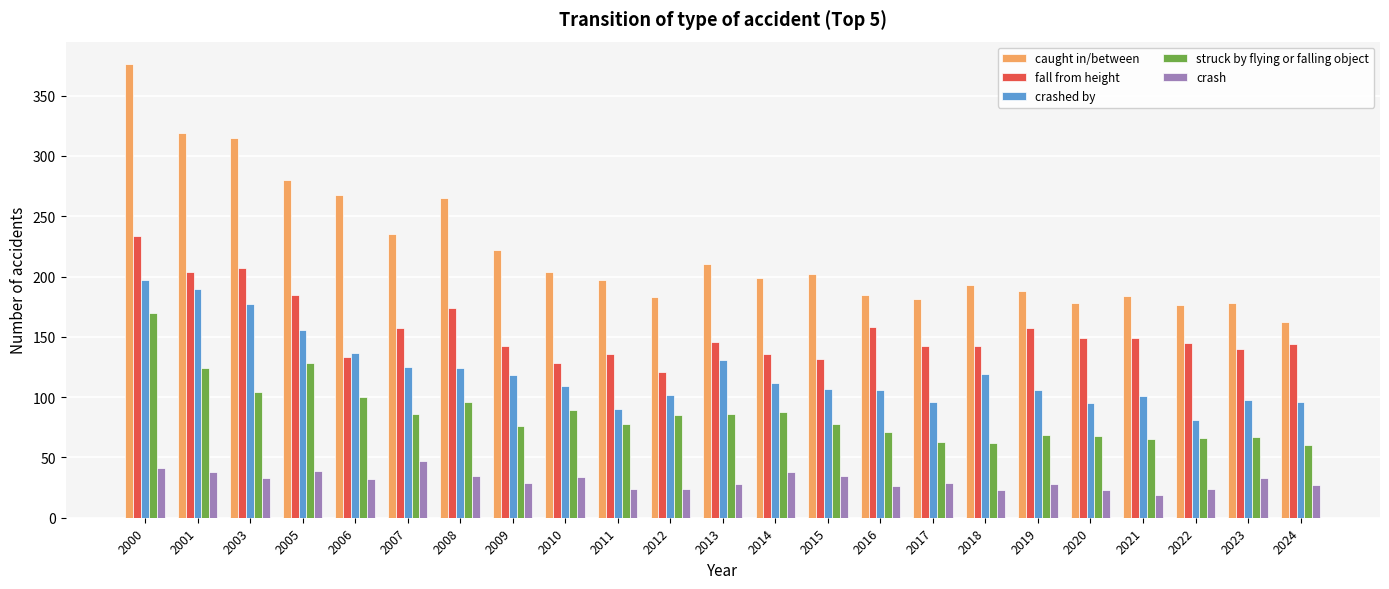

Which series has the largest range (max minus min)?

caught in/between